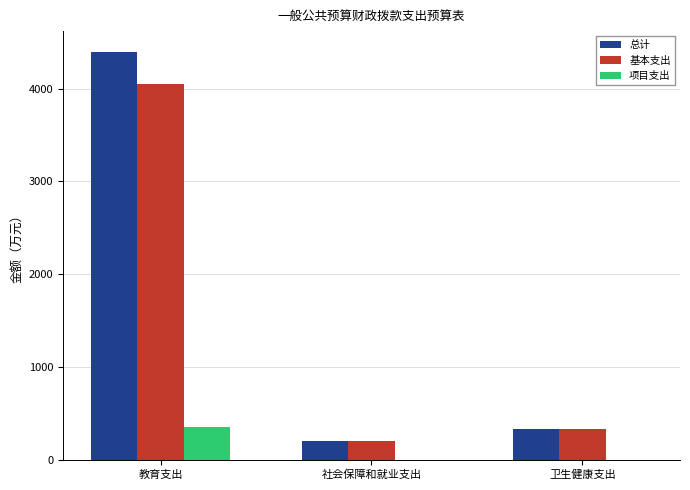

What is the sum of the 总计 values at 教育支出 and 社会保障和就业支出?

4600.3